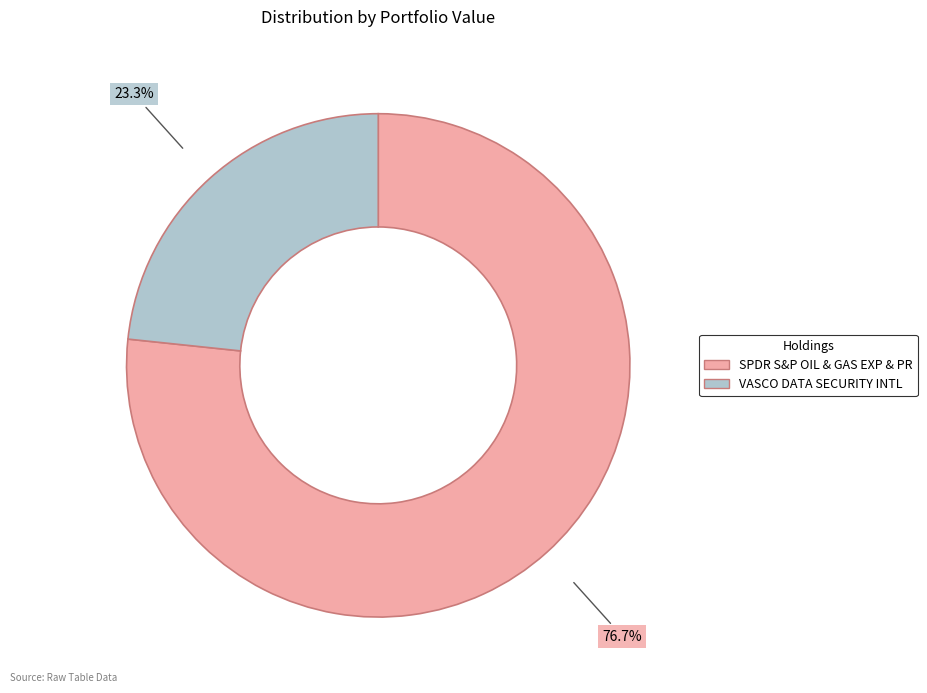

Count the number of slices in the pie.

2